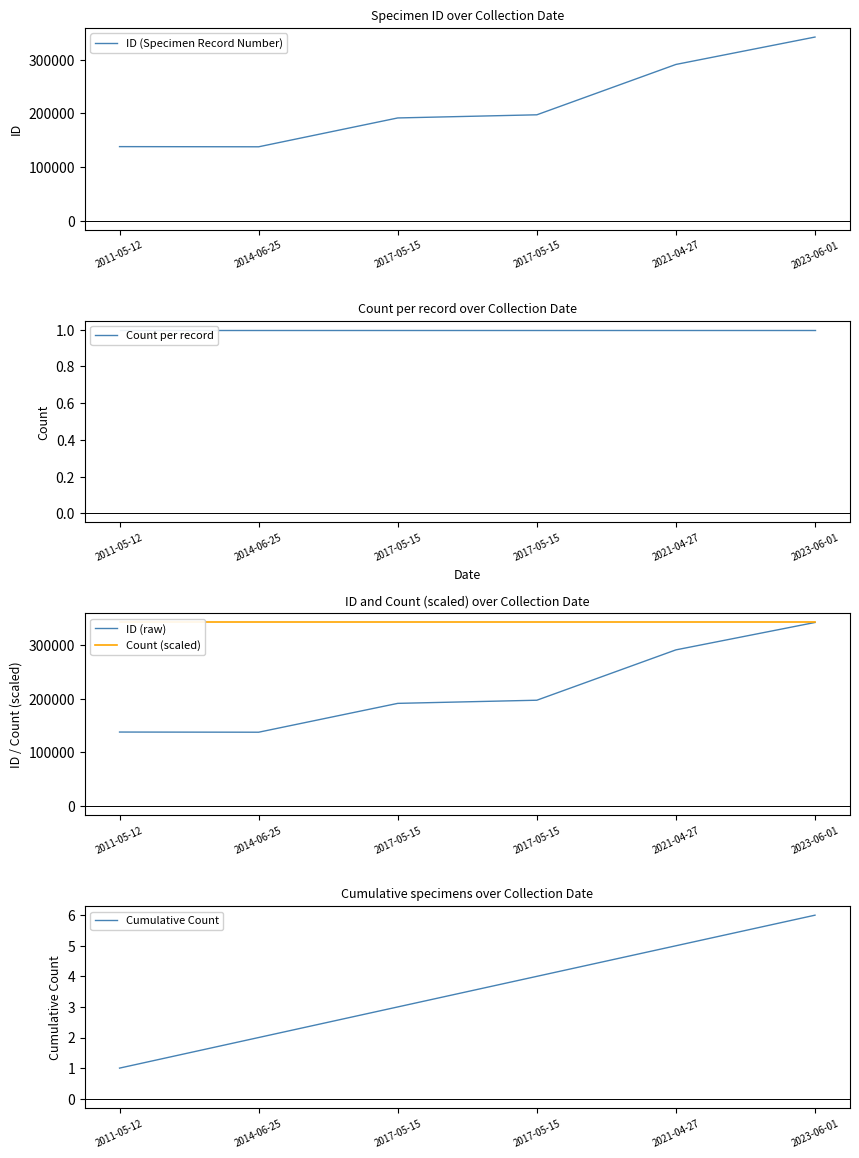

What value does the Count per record series have at 2021-04-27?

1